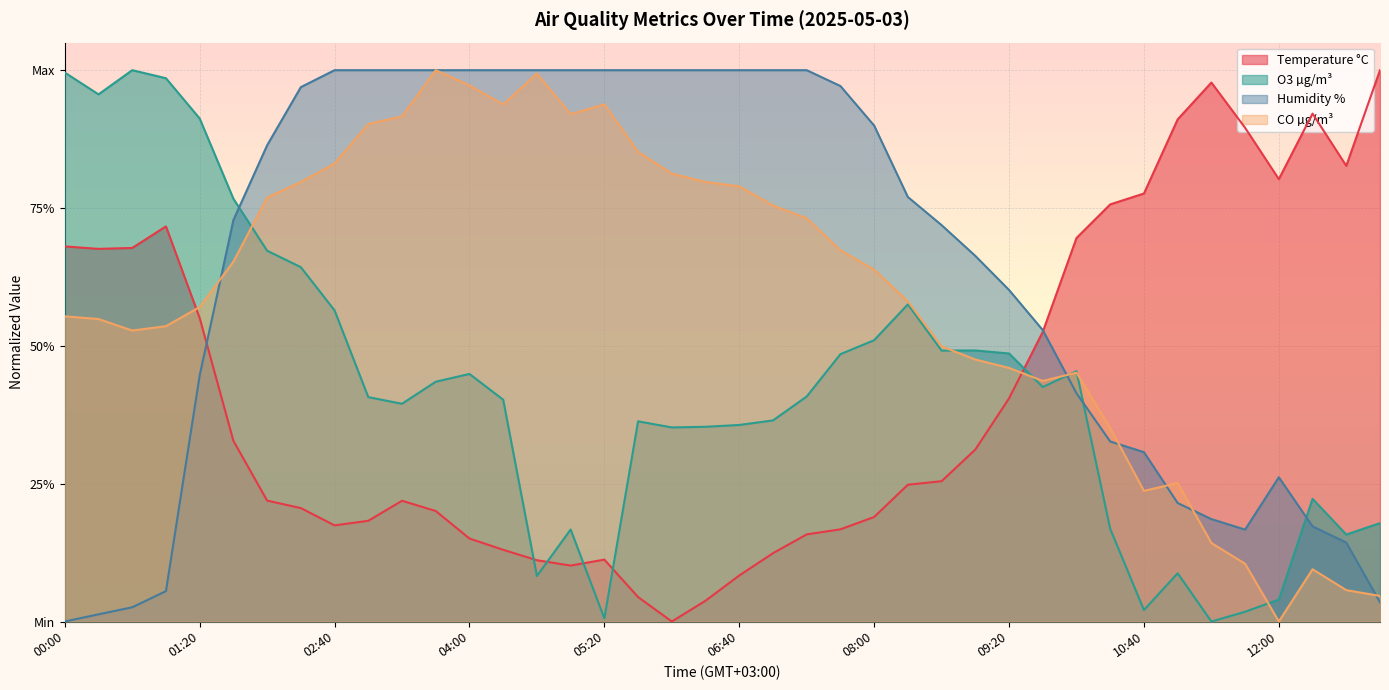

What is the label of the 19th point from the right?

07:00